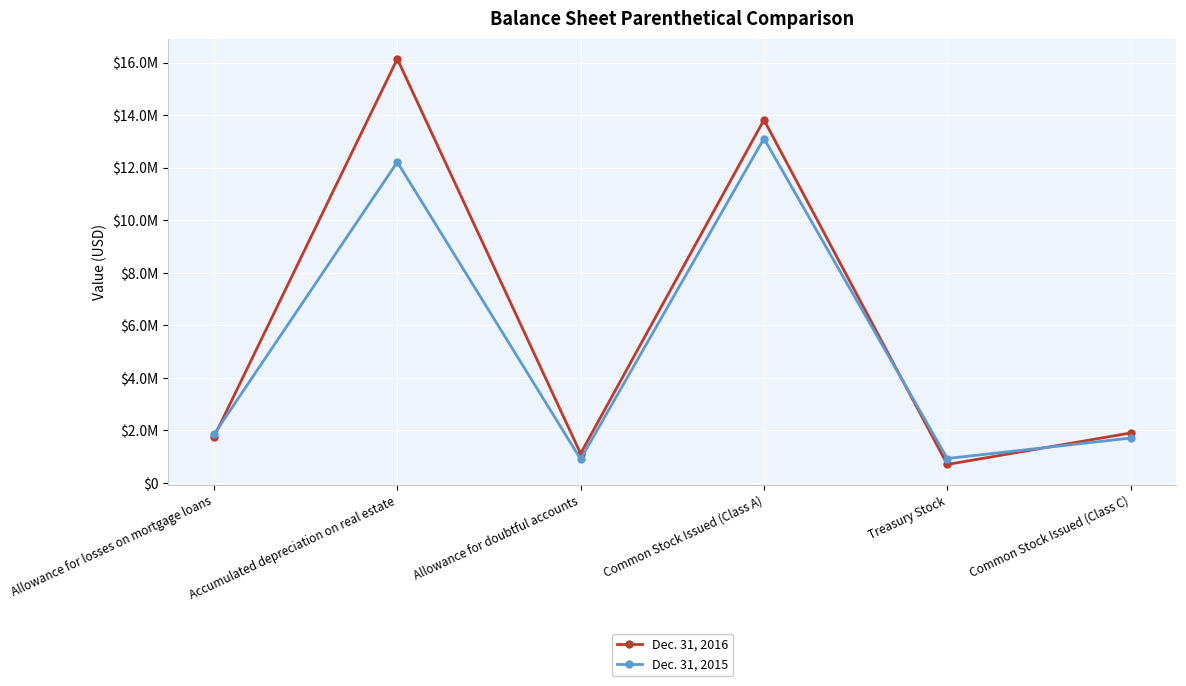

Is this an area chart (filled region under the line)?

No